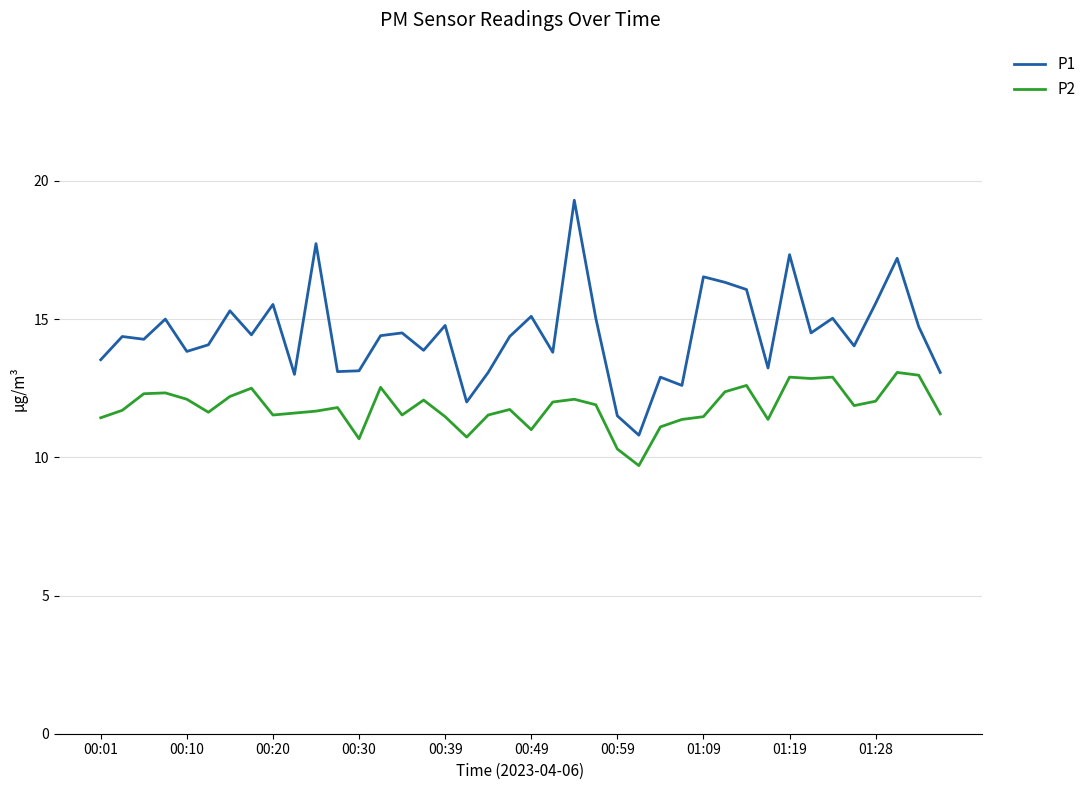

What is the difference between the maximum and minimum values in the P2 series?

3.4